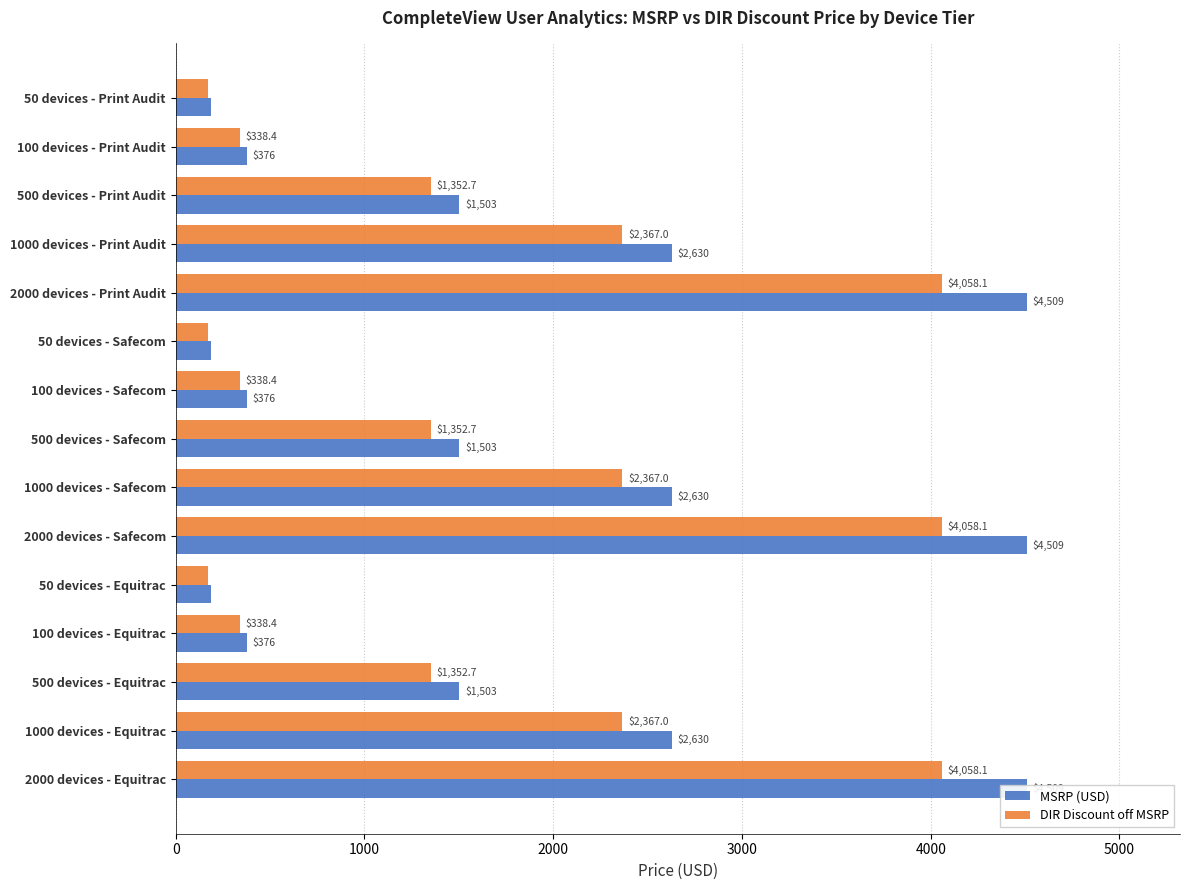

Between 50 devices - Equitrac and 1000 devices - Equitrac, which series saw the biggest shift?

MSRP (USD)